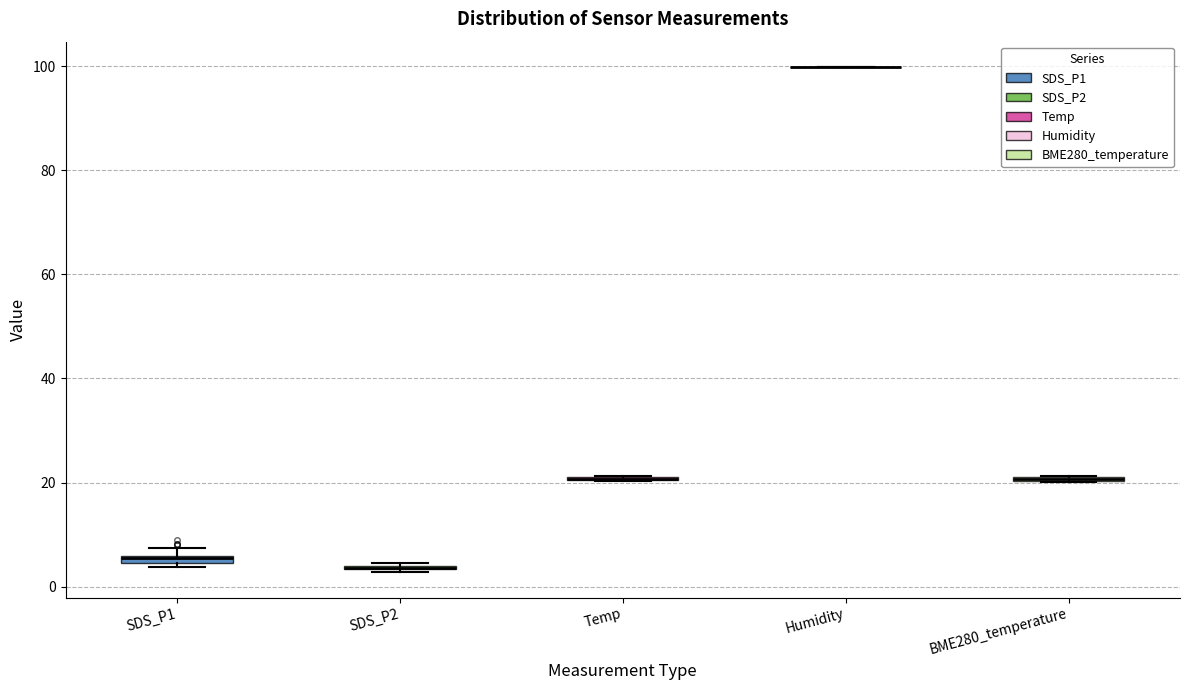

Where is the lower edge of the box for BME280_temperature on the y-axis? The values are not printed on the chart, so give them approximately, as read against the axis.

20